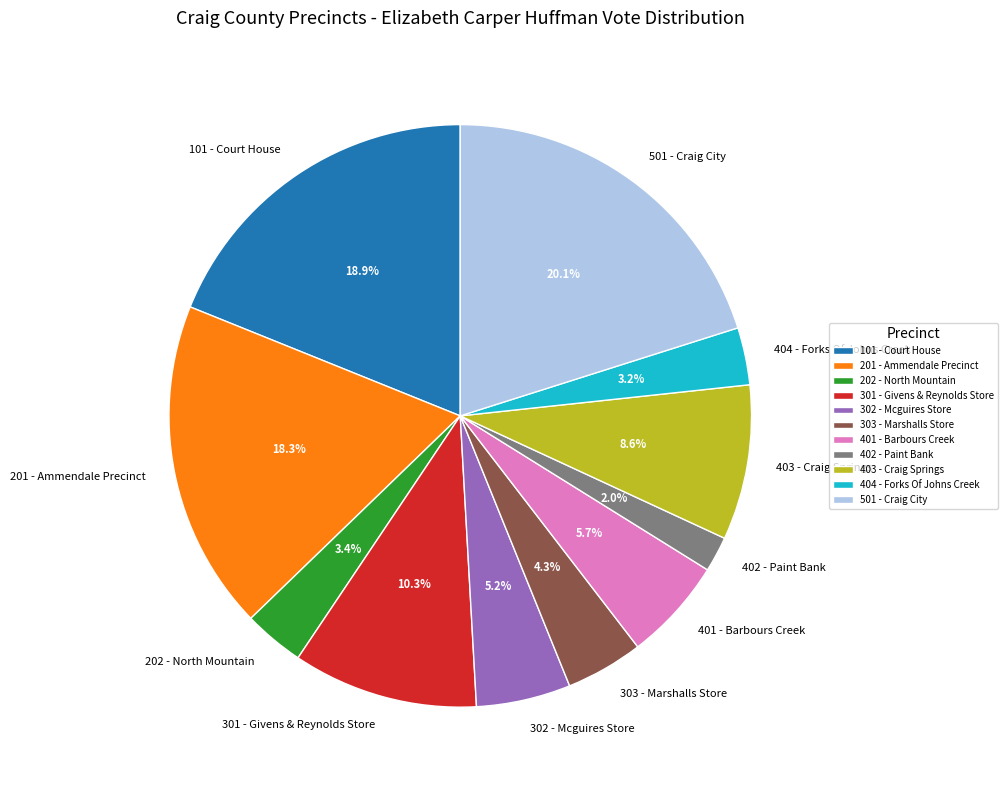

Is there a majority slice in this chart?

No